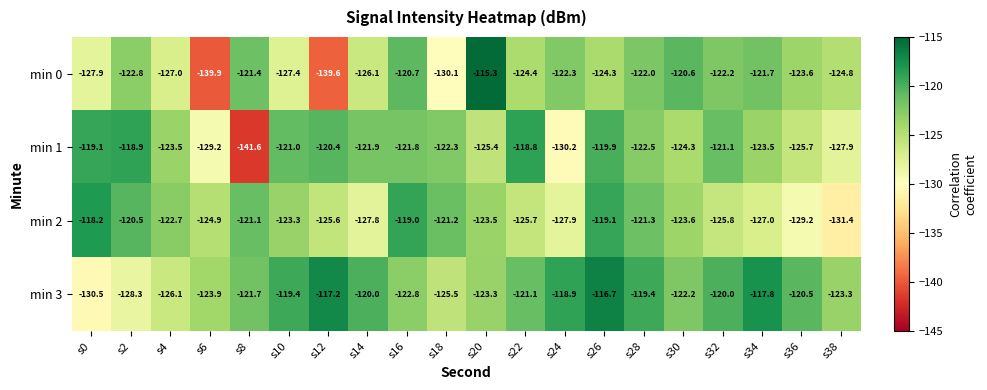

How many data points does each series have?

20